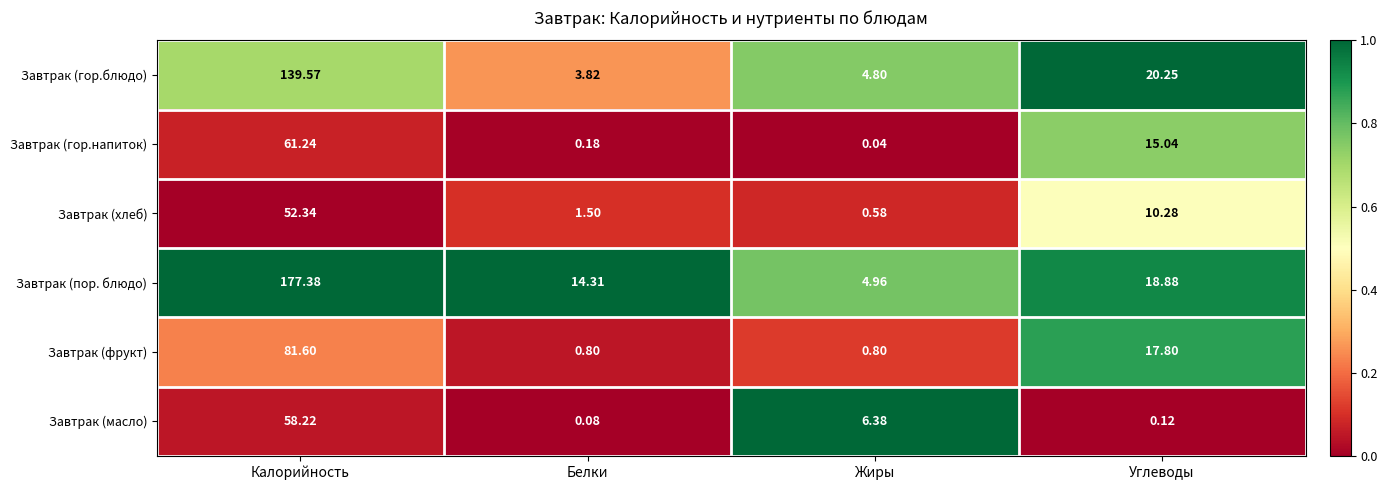

Count the number of data series in this chart.

6